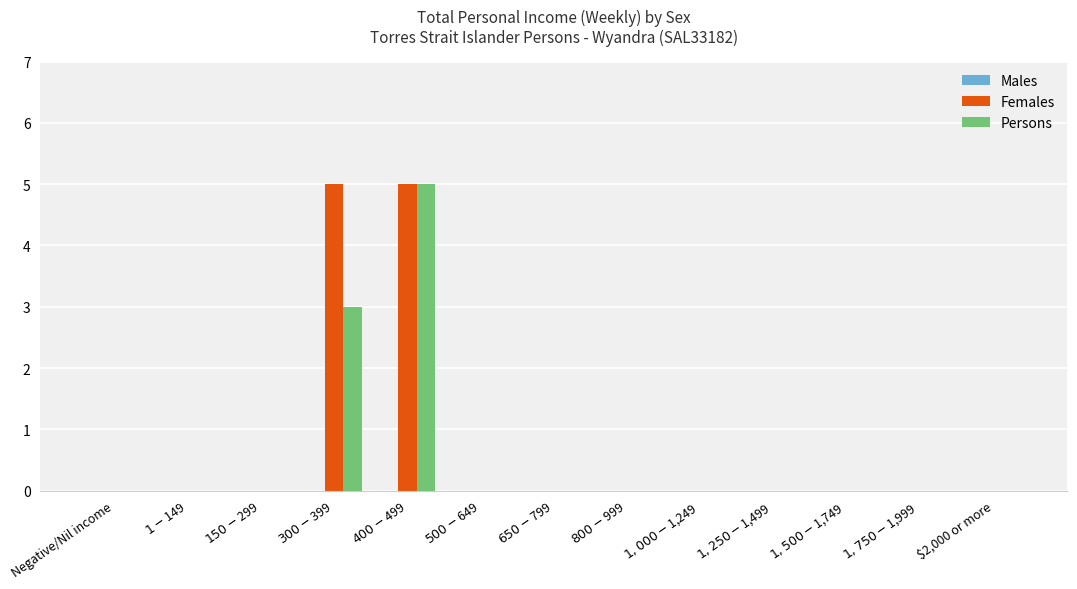

Are the bars horizontal?

No